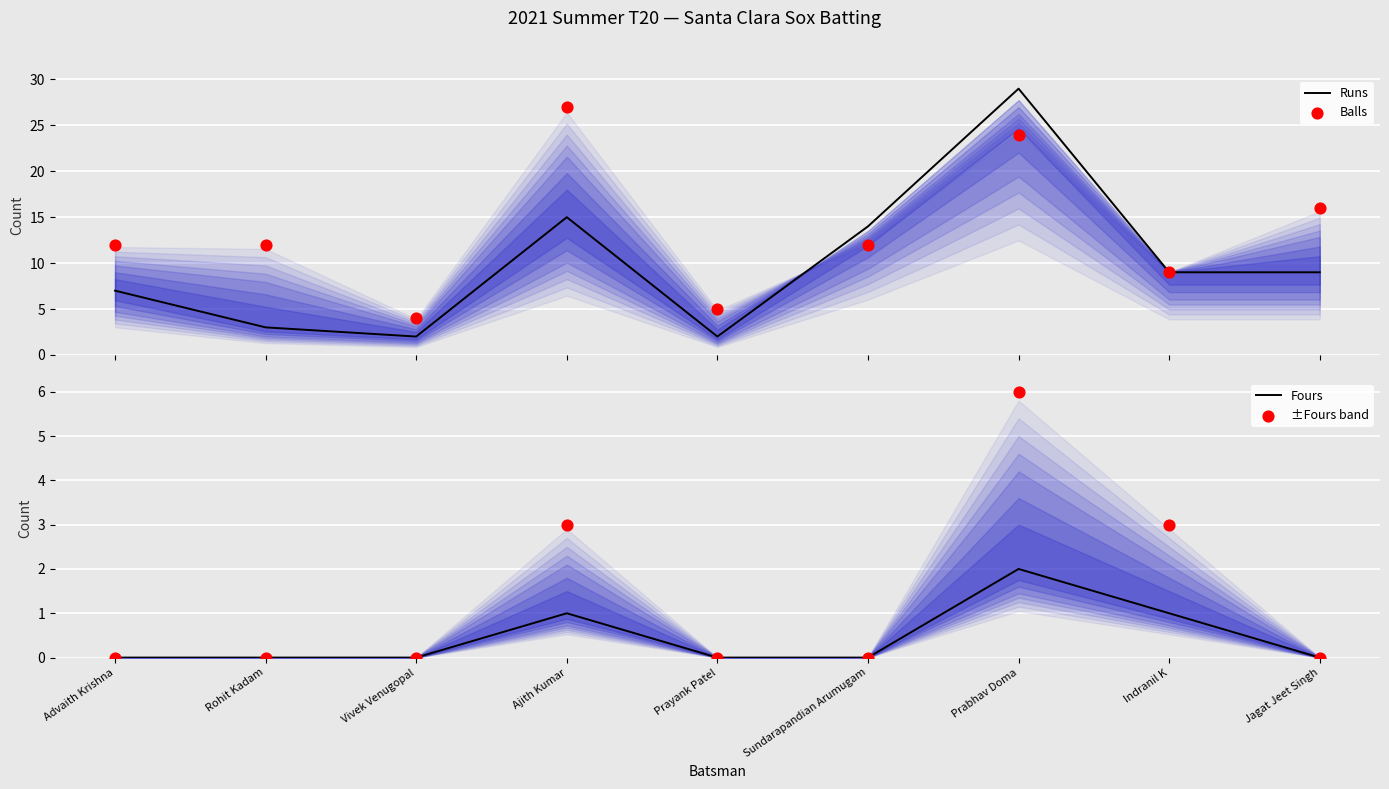

Which series has the largest total across all categories?

Balls